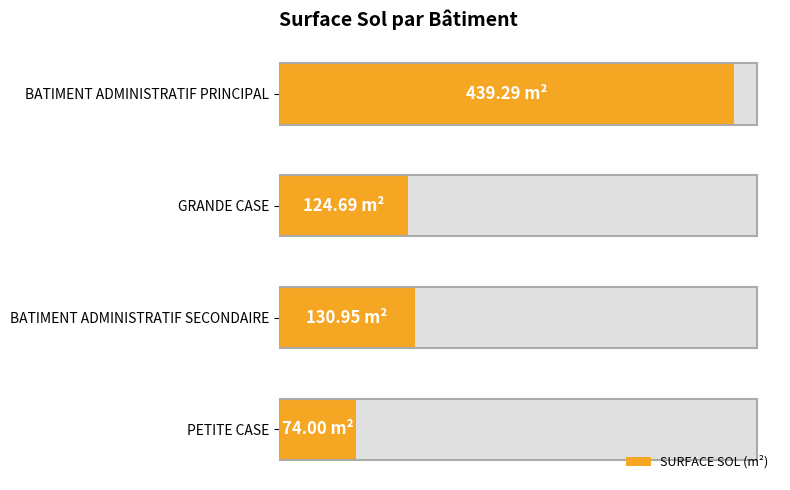

How many data points are less than 130?

2